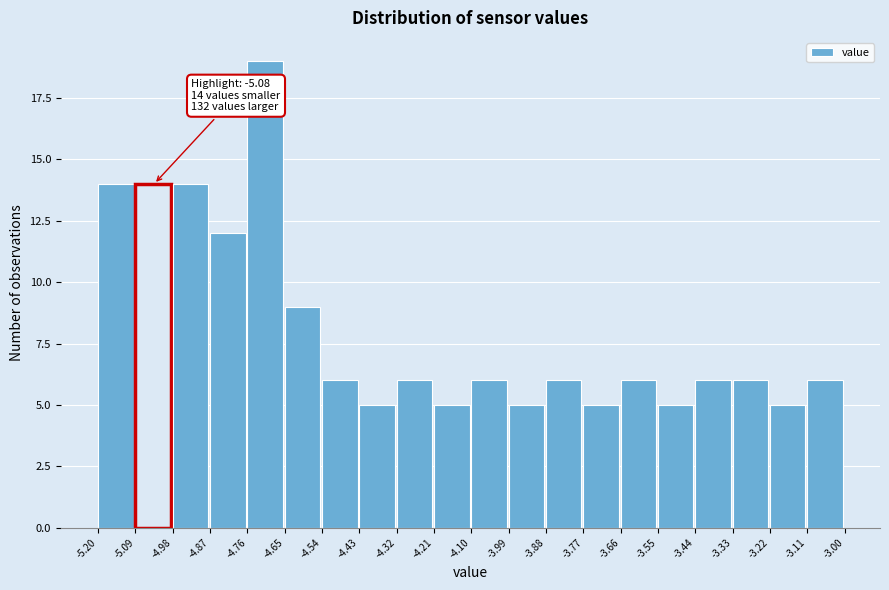

Which range on the x-axis has the tallest bar?

-4.76 to -4.65